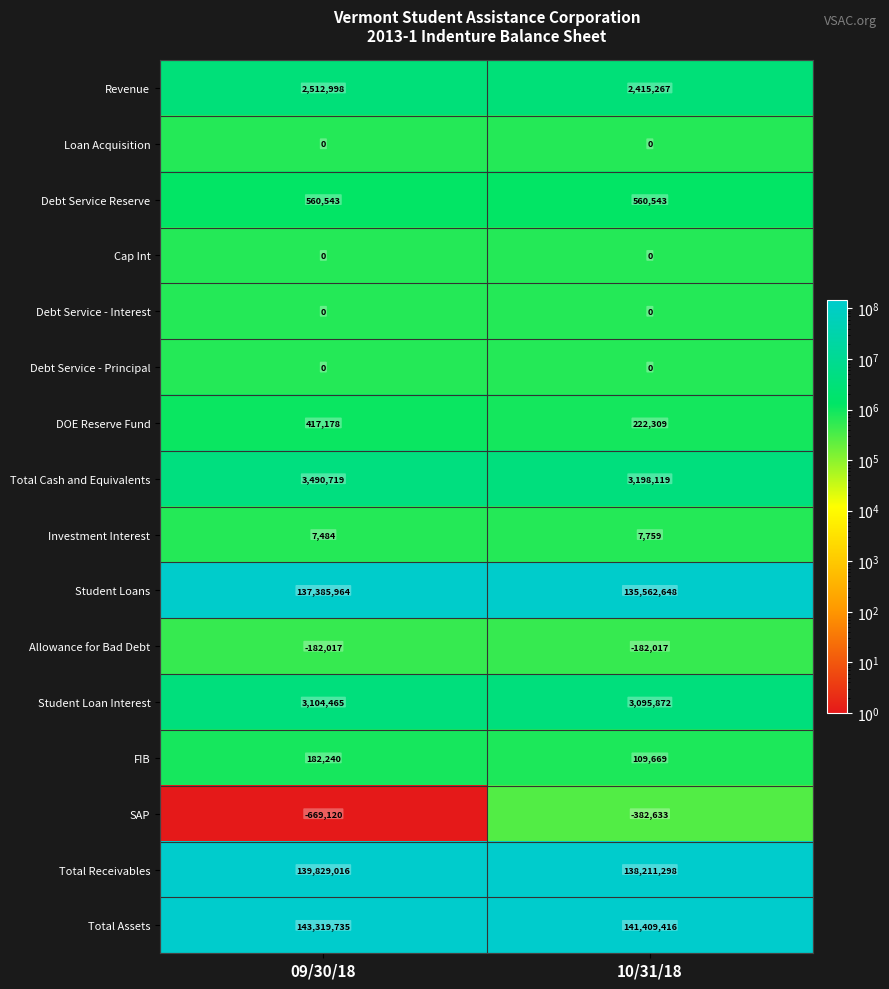

At which label is Investment Interest closest to 7621?

09/30/18